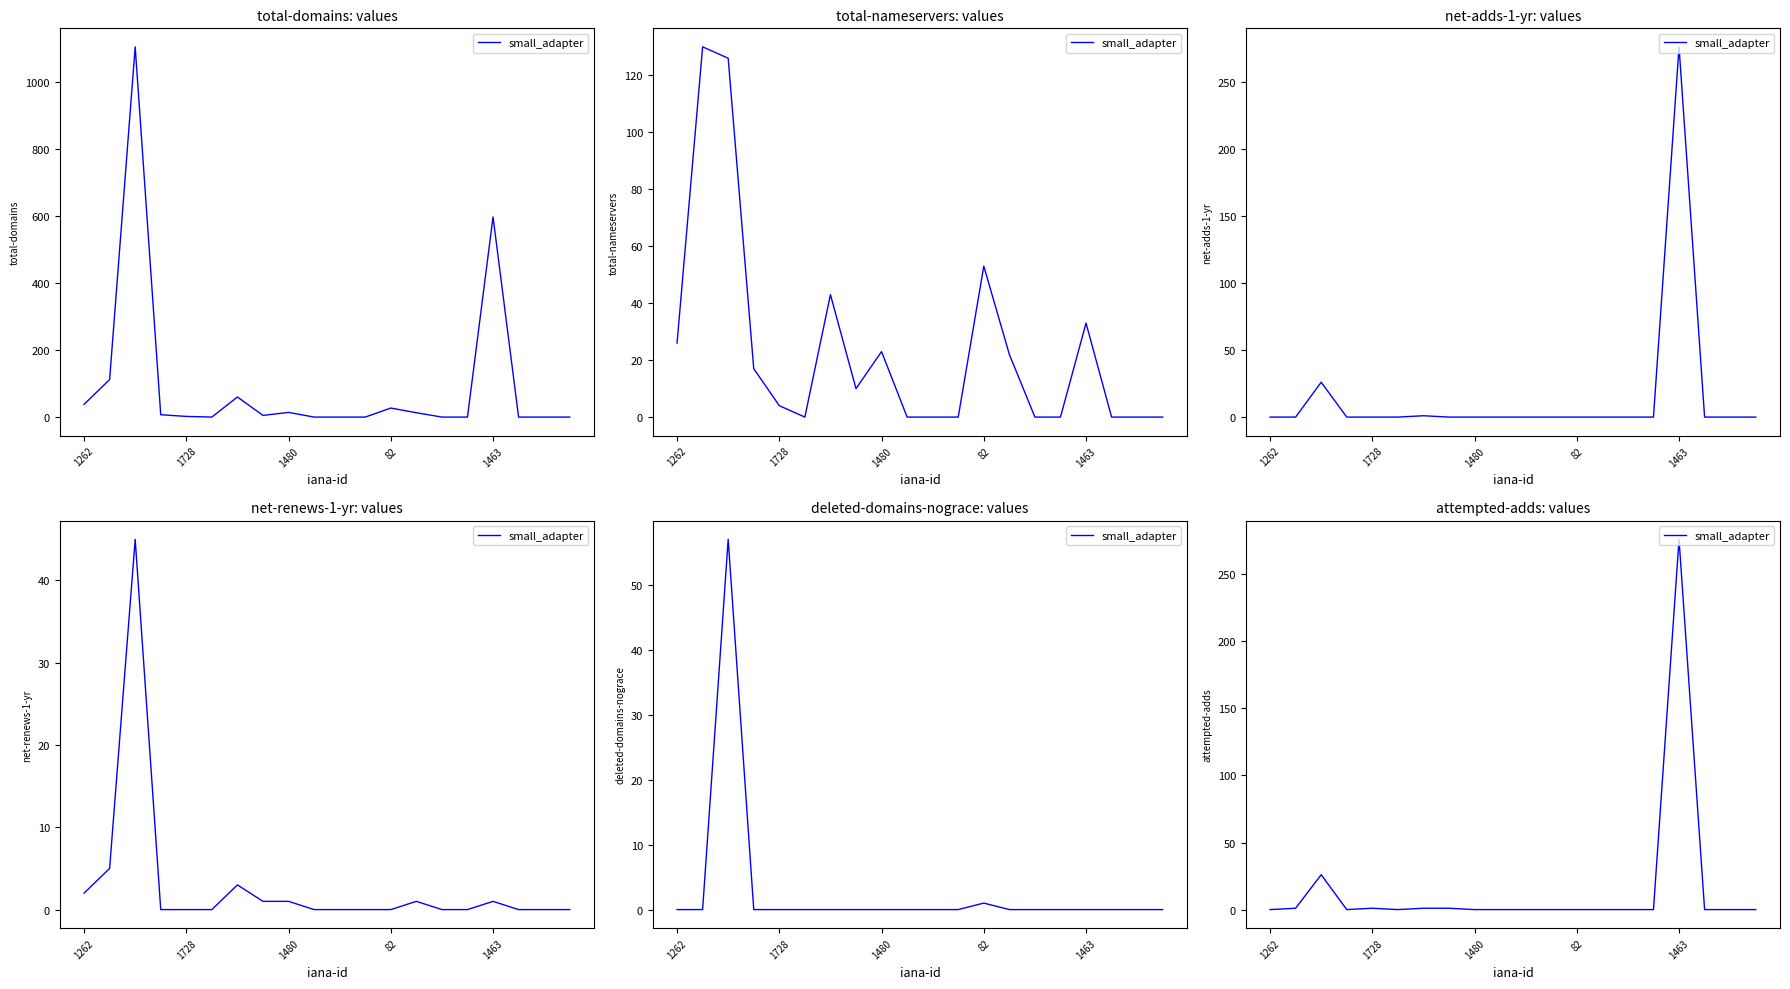

Does the chart have visible grid lines?

No